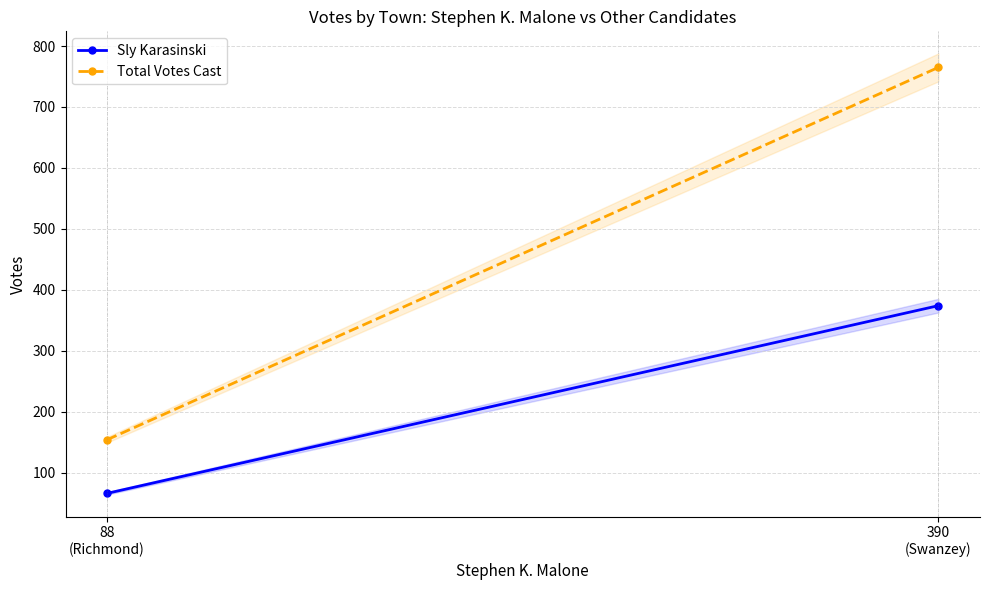

What is the value of the Total Votes Cast point at the 1st from the left?

154